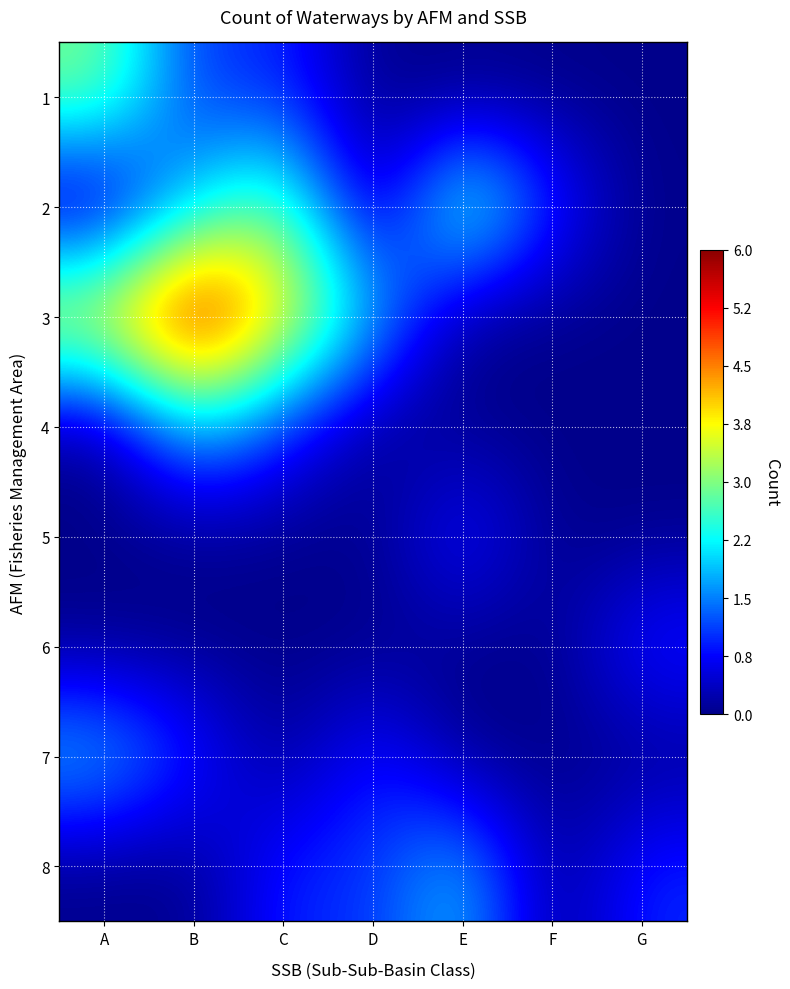

What is the difference between the highest and lowest values at B?

6